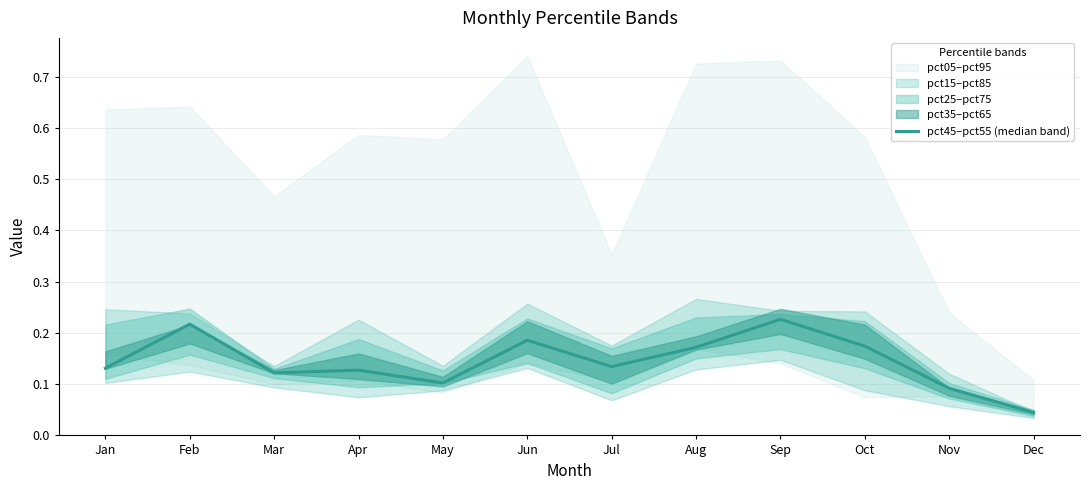

Reading right to left, what are all the values shown in this chart?

0.0	0.1	0.2	0.2	0.2	0.1	0.2	0.1	0.1	0.1	0.2	0.1